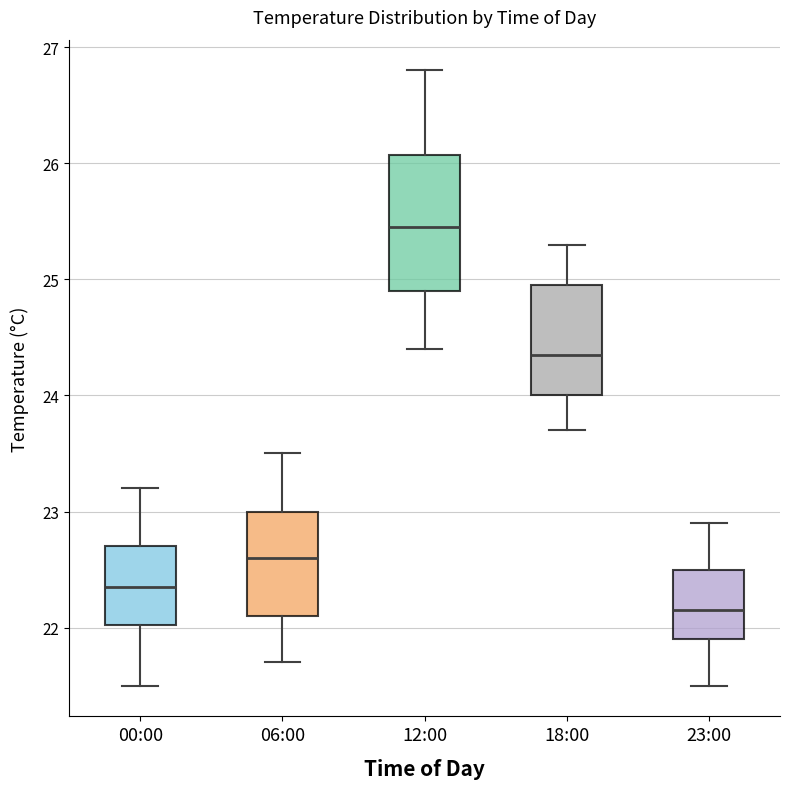

Where does the median line of the box for 18:00 sit on the y-axis? The values are not printed on the chart, so give them approximately, as read against the axis.

24.4